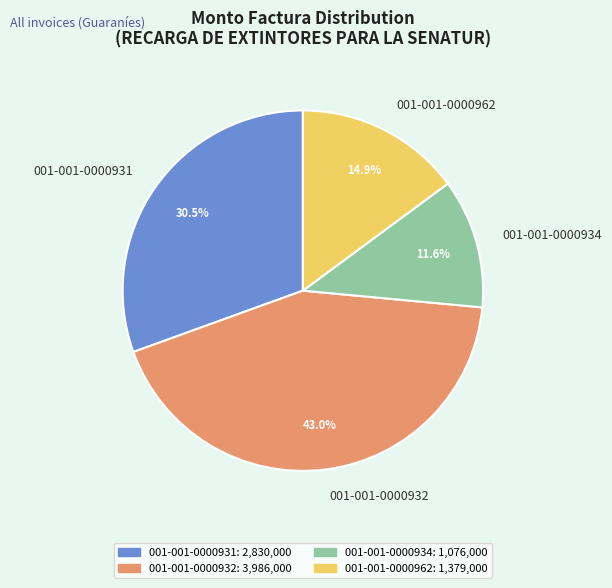

Which category has the smallest portion of the pie?

001-001-0000934